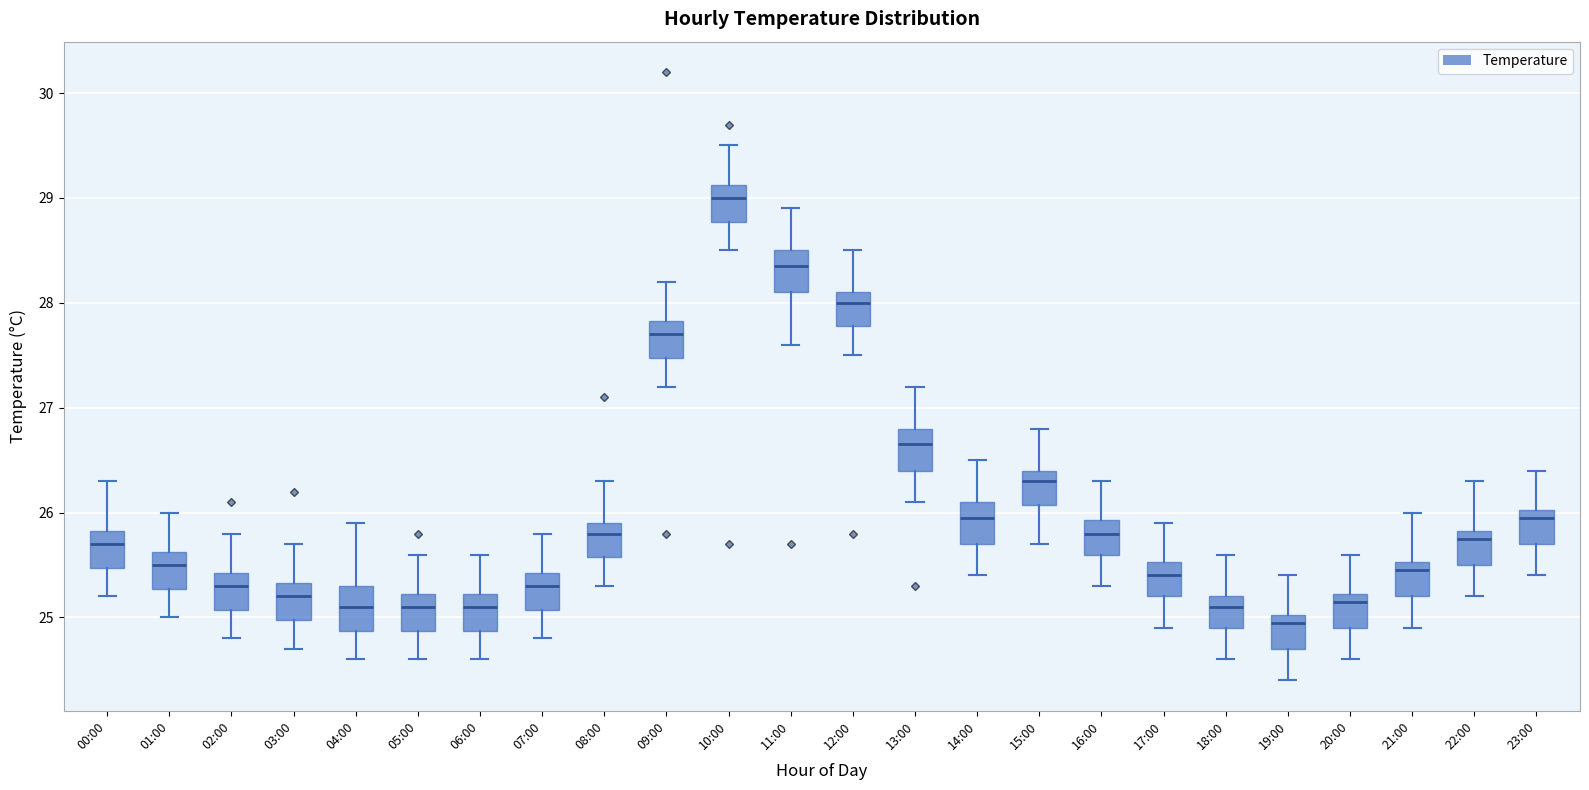

Where does the upper whisker of the box for 09:00 end on the y-axis? The values are not printed on the chart, so give them approximately, as read against the axis.

28.2